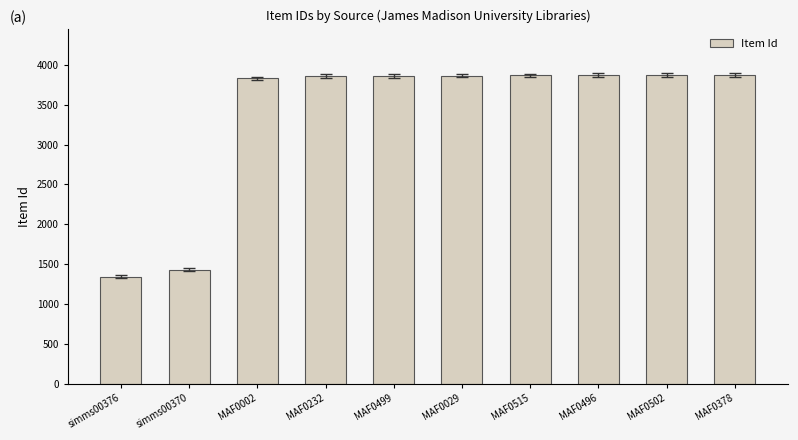

What is the sum of the values at MAF0232 and MAF0502?

7735